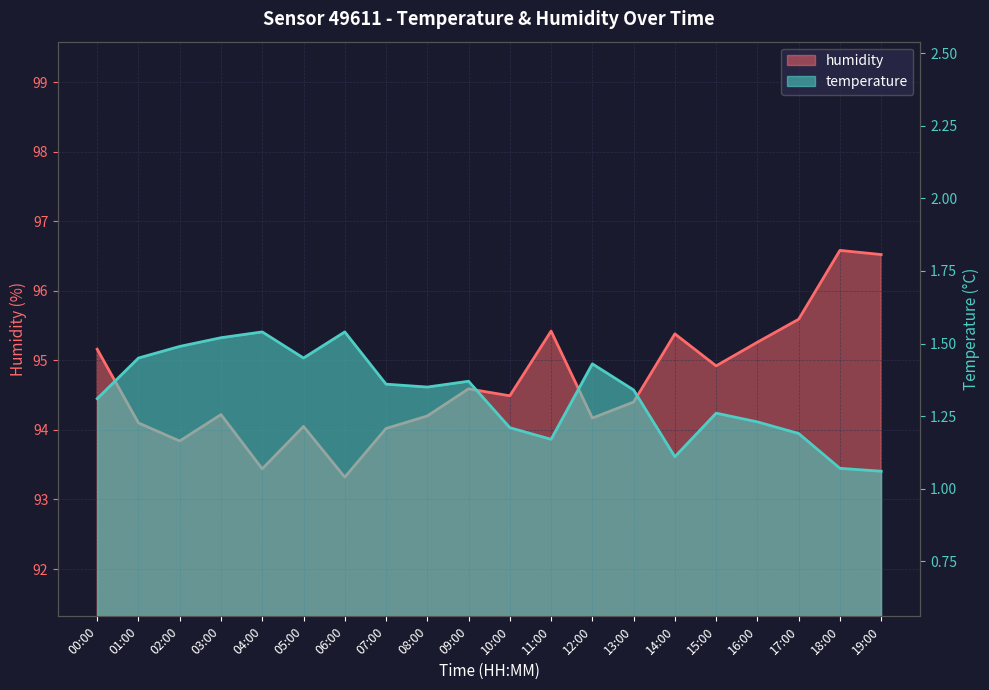

At which label is humidity closest to 94?

07:00